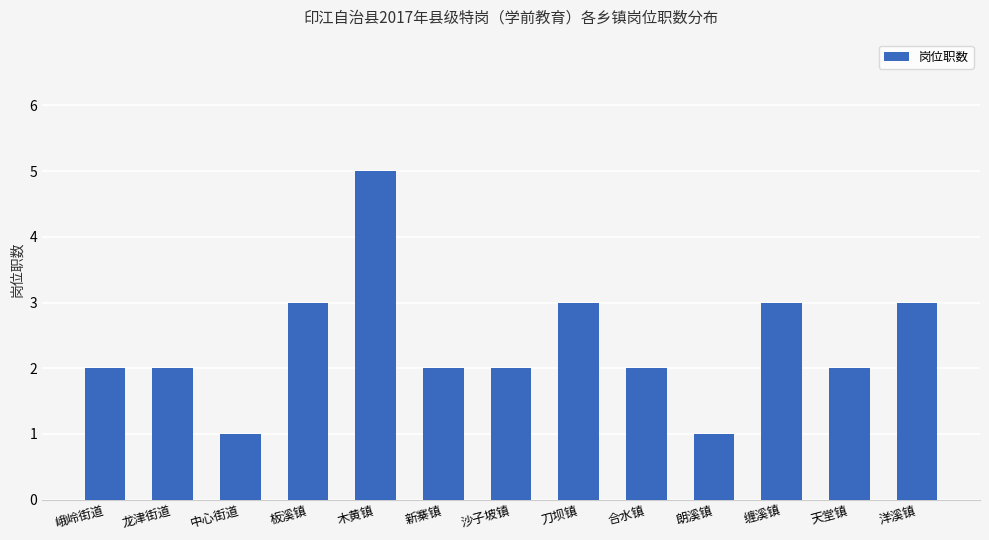

What is the label of the 10th bar from the right?

板溪镇